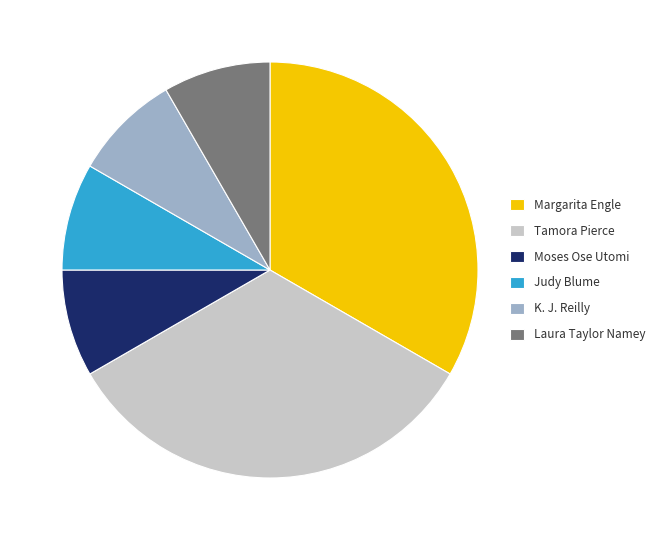

Is it true that Tamora Pierce is 39% of the pie?

False